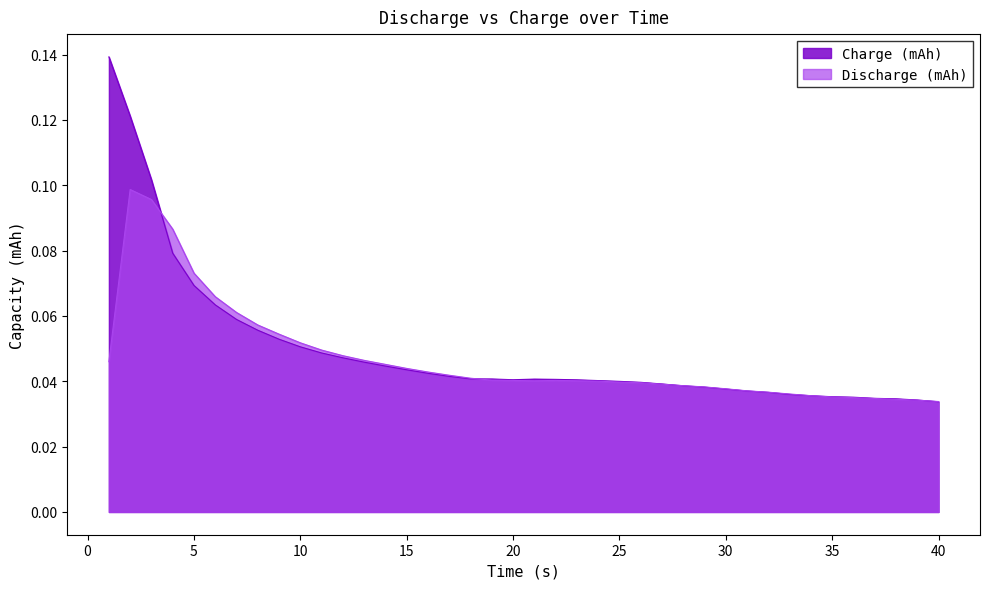

True or false: Charge (mAh) and Discharge (mAh) cross at least once.

True